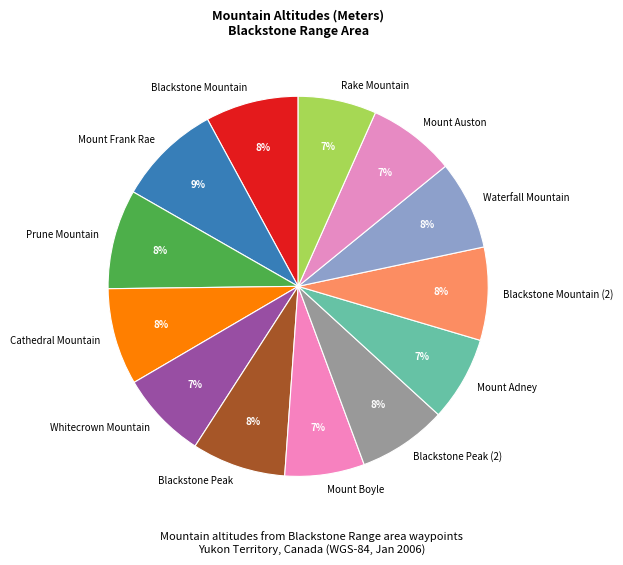

Which has a higher value, Mount Boyle or Blackstone Peak (2)?

Blackstone Peak (2)